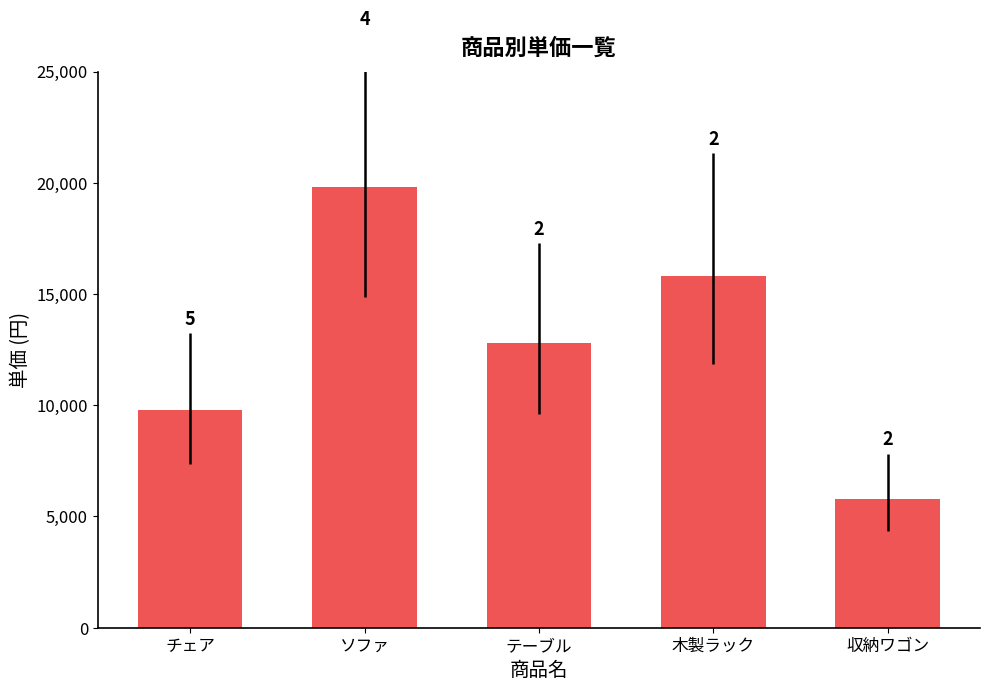

How many bars are there in total?

5